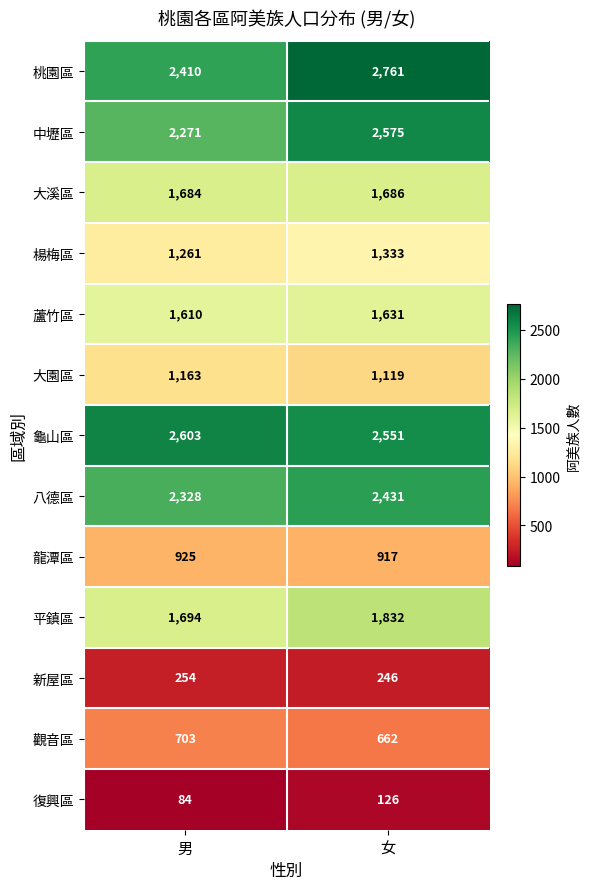

Rank the series at 男 from lowest to highest value.

復興區, 新屋區, 觀音區, 龍潭區, 大園區, 楊梅區, 蘆竹區, 大溪區, 平鎮區, 中壢區, 八德區, 桃園區, 龜山區